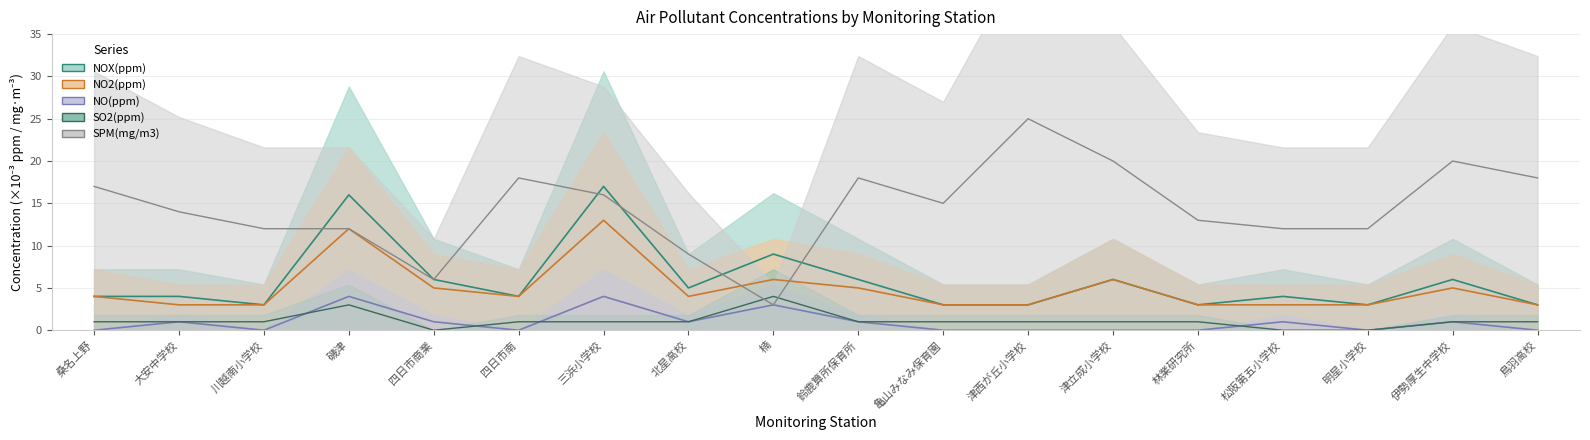

At how many categories does at least one series exceed 8?

17